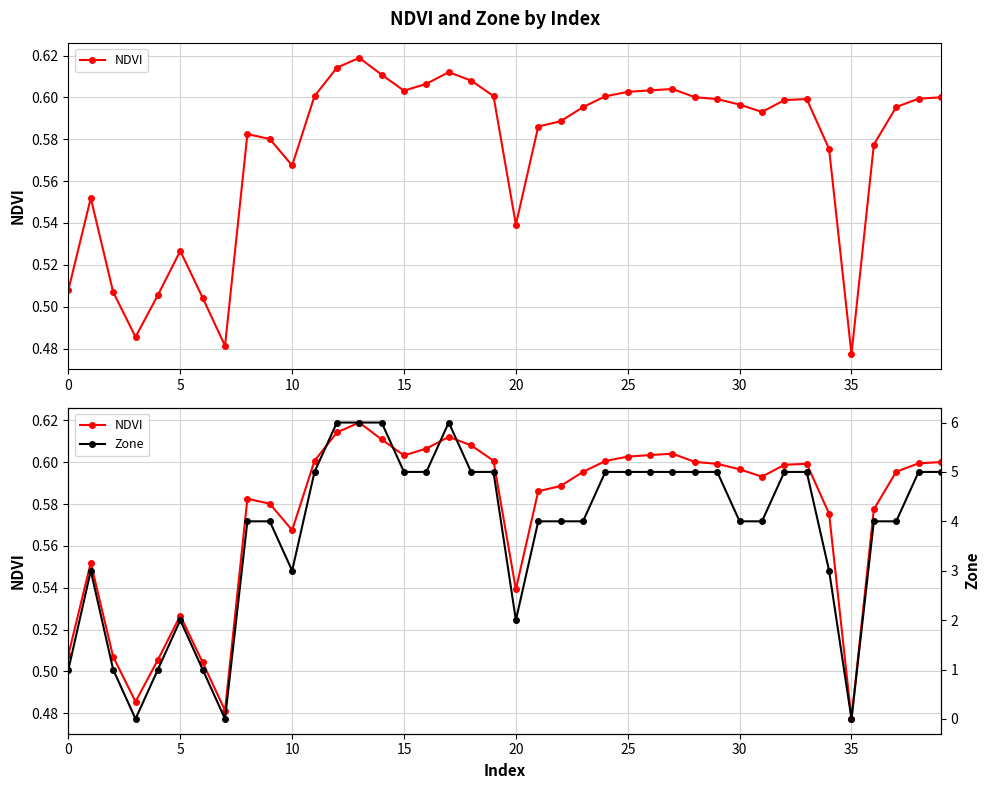

Reading left to right, what are all the values shown in this chart?

NDVI: 0.5	0.6	0.5	0.5	0.5	0.5	0.5	0.5	0.6	0.6	0.6	0.6	0.6	0.6	0.6	0.6	0.6	0.6	0.6	0.6	0.5	0.6	0.6	0.6	0.6	0.6	0.6	0.6	0.6	0.6	0.6	0.6	0.6	0.6	0.6	0.5	0.6	0.6	0.6	0.6
Zone: 1.0	3.0	1.0	0.0	1.0	2.0	1.0	0.0	4.0	4.0	3.0	5.0	6.0	6.0	6.0	5.0	5.0	6.0	5.0	5.0	2.0	4.0	4.0	4.0	5.0	5.0	5.0	5.0	5.0	5.0	4.0	4.0	5.0	5.0	3.0	0.0	4.0	4.0	5.0	5.0